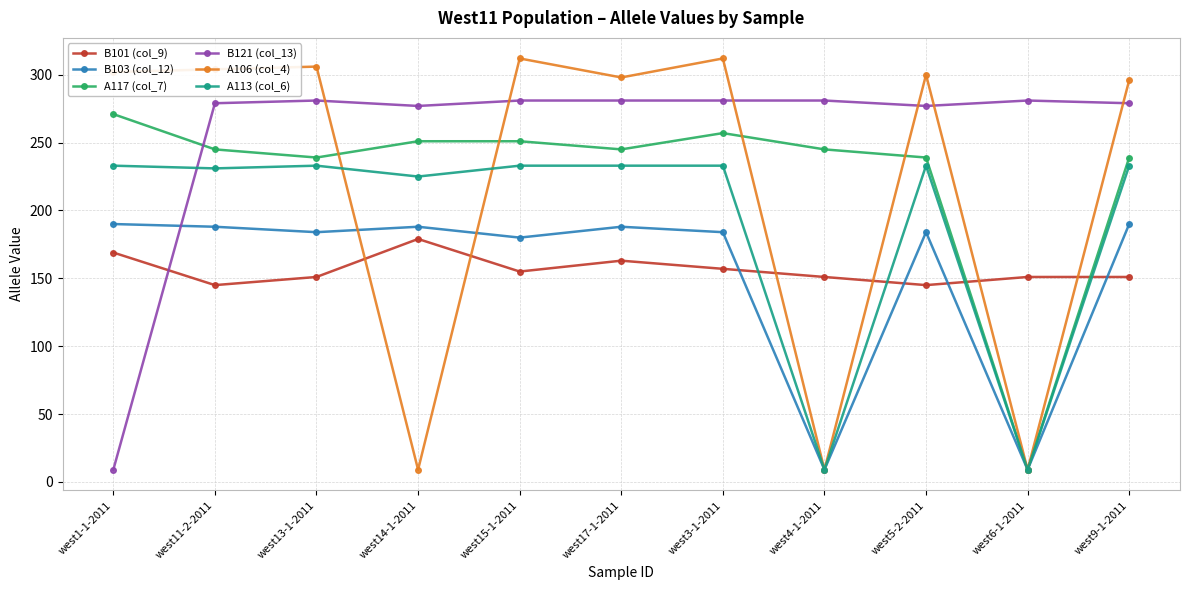

What is the label of the 11th point from the right?

west1-1-2011